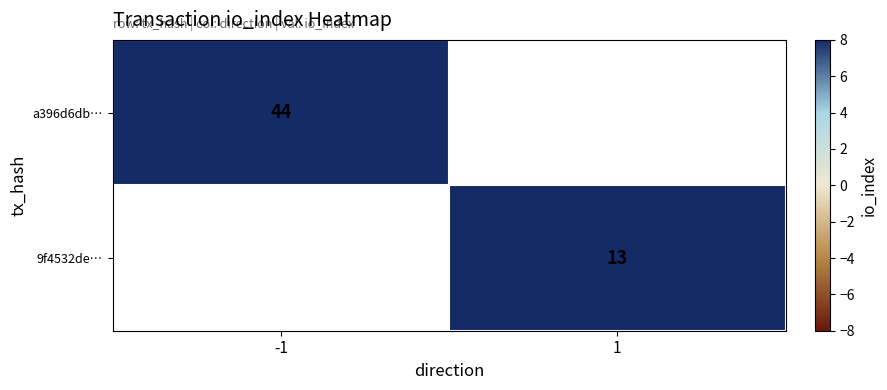

The value of a396d6db… at -1 is 70. True or false?

False